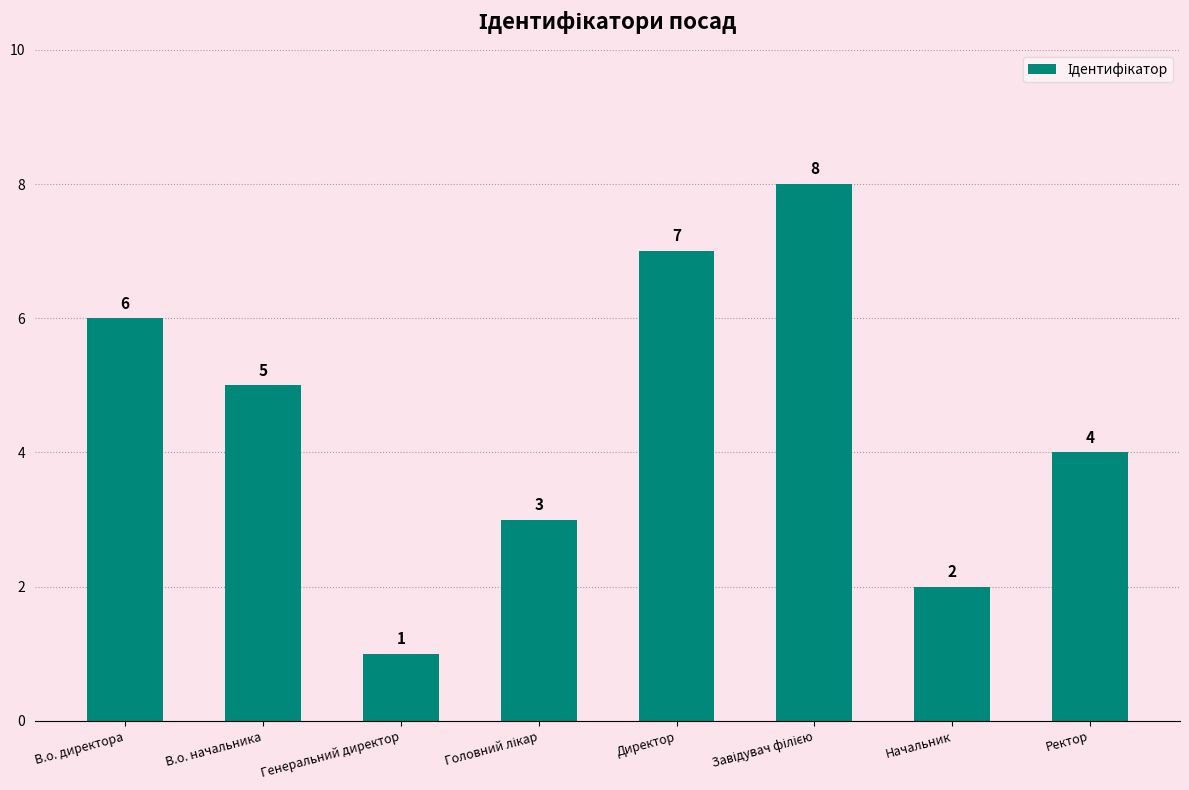

What is the label of the 2nd bar from the right?

Начальник